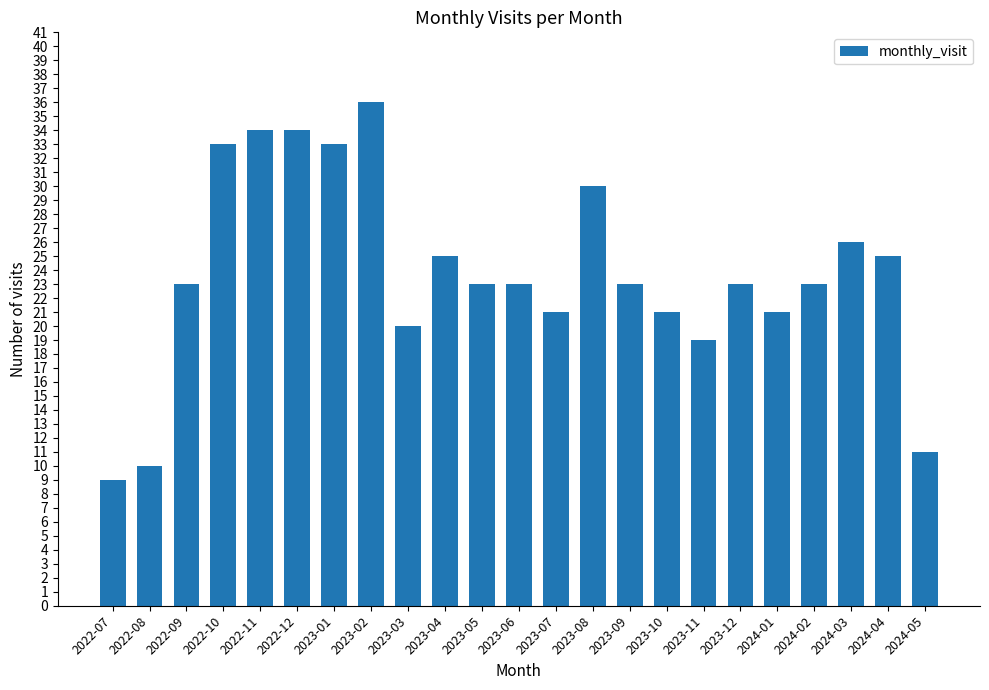

True or false: the data shows 53 at 2022-10.

False